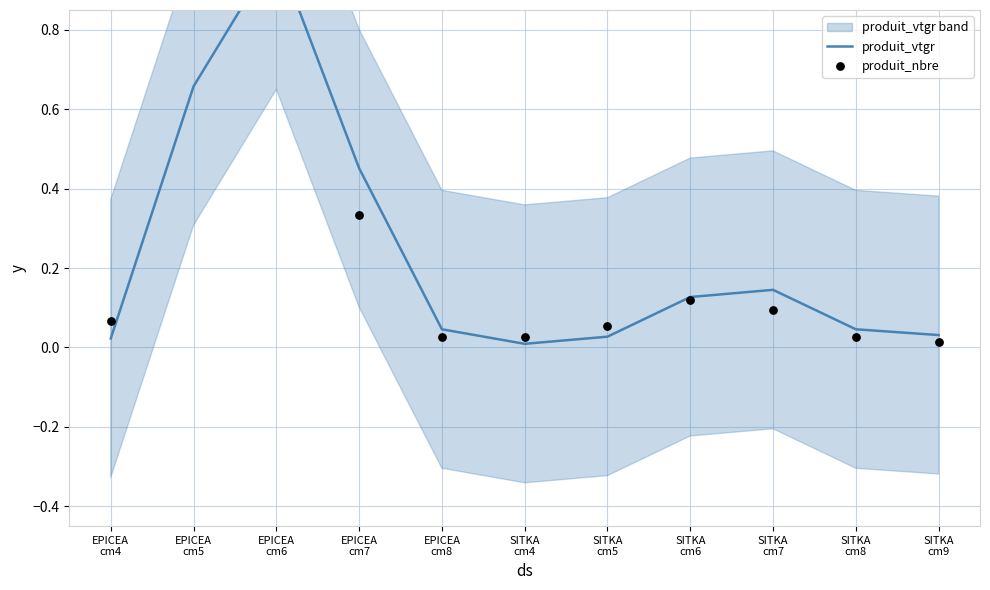

Which series has the largest Y range (max minus min)?

produit_vtgr